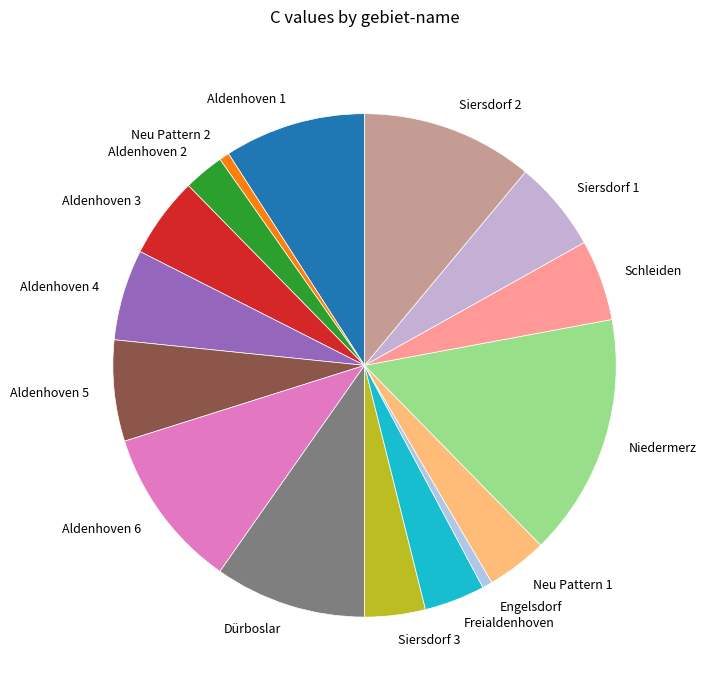

Do Aldenhoven 3 and Engelsdorf together represent more than half of the pie?

No